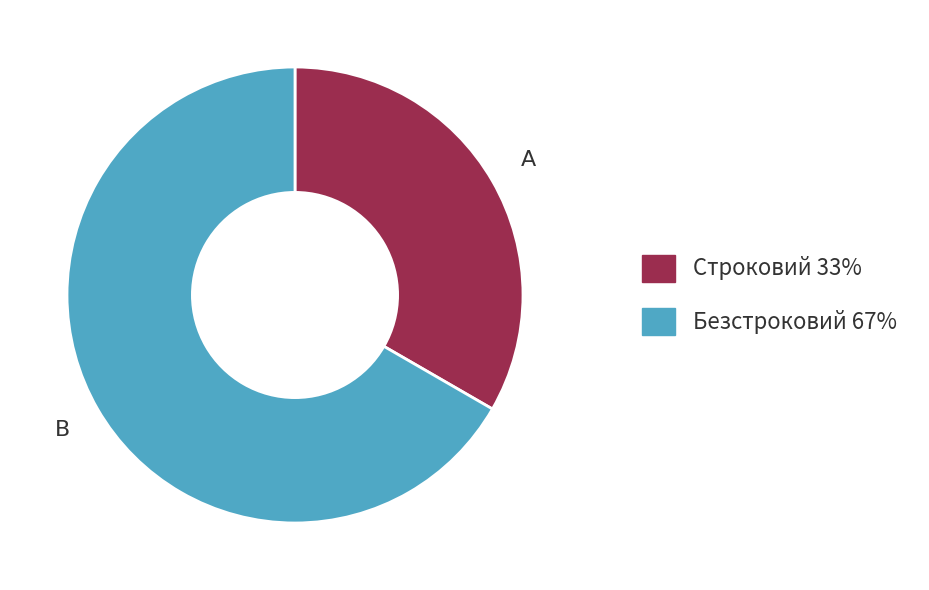

Which has a higher value, Строковий 33% or Безстроковий 67%?

Безстроковий 67%